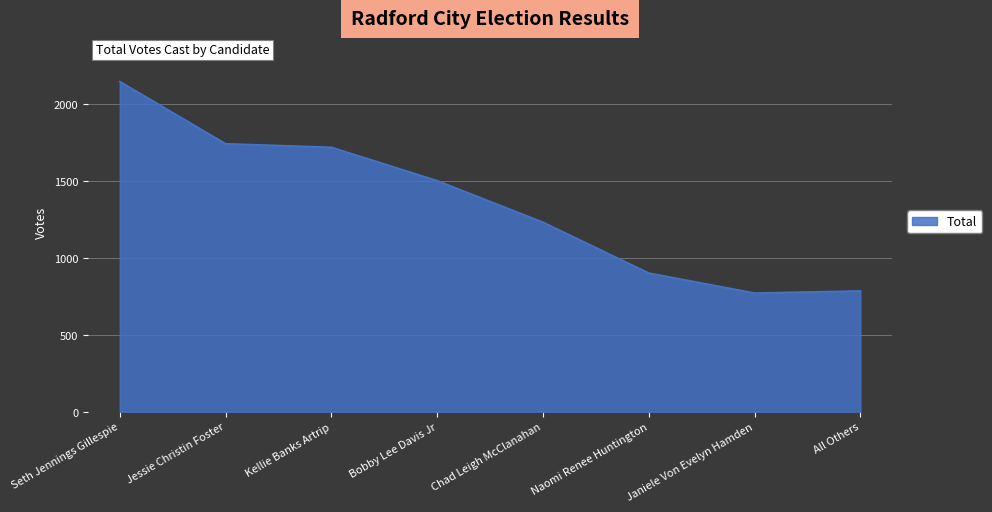

What is the sum of all values?

10793